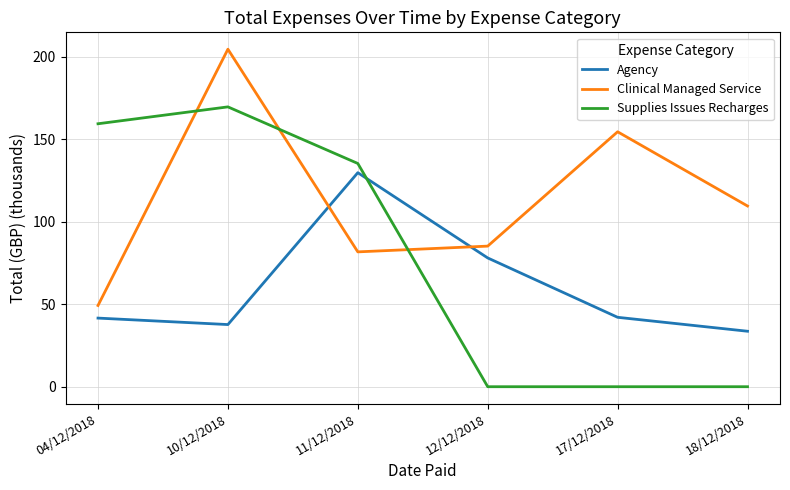

What is the difference between the highest and lowest values at 12/12/2018?

85.2